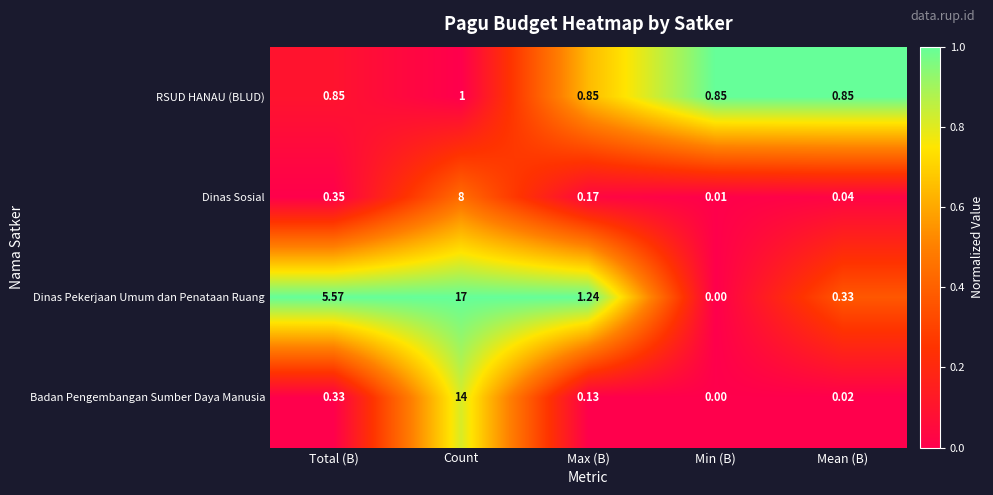

What is the greatest value displayed?

17.0